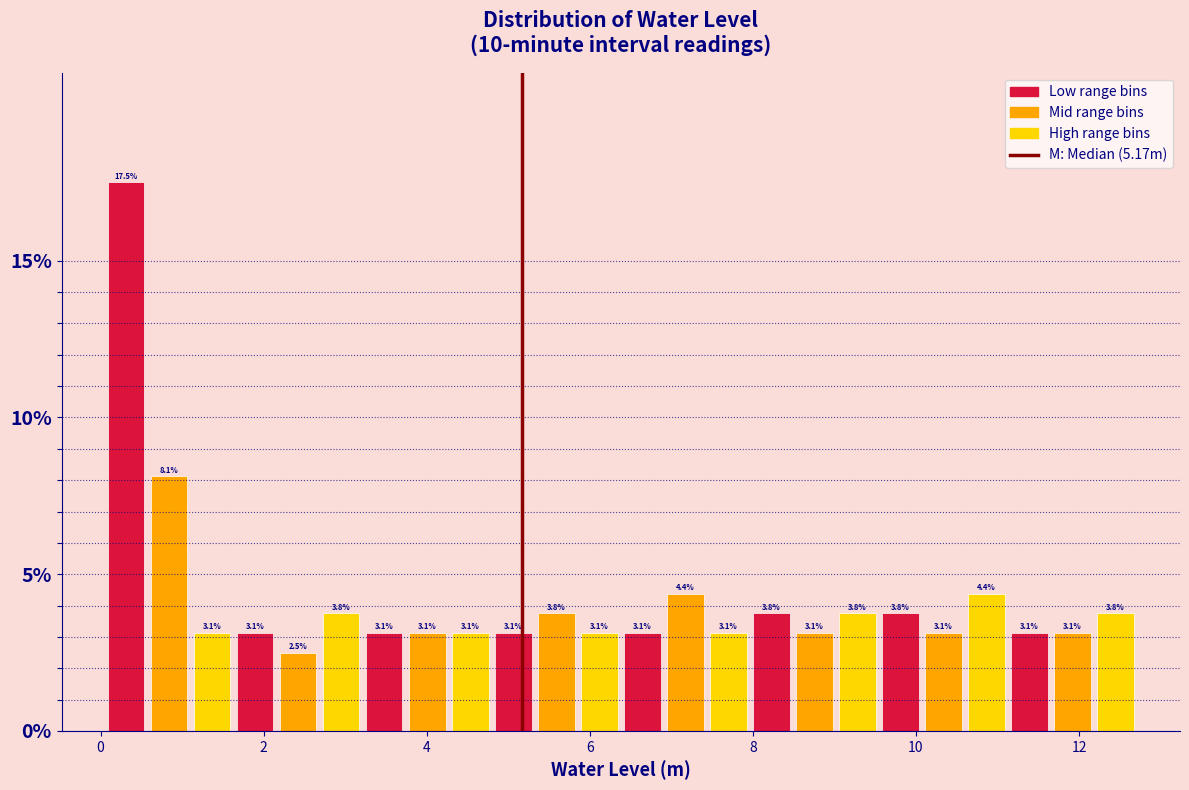

Read against the x-axis, roughly where is the centre of the tallest bar?

0.4